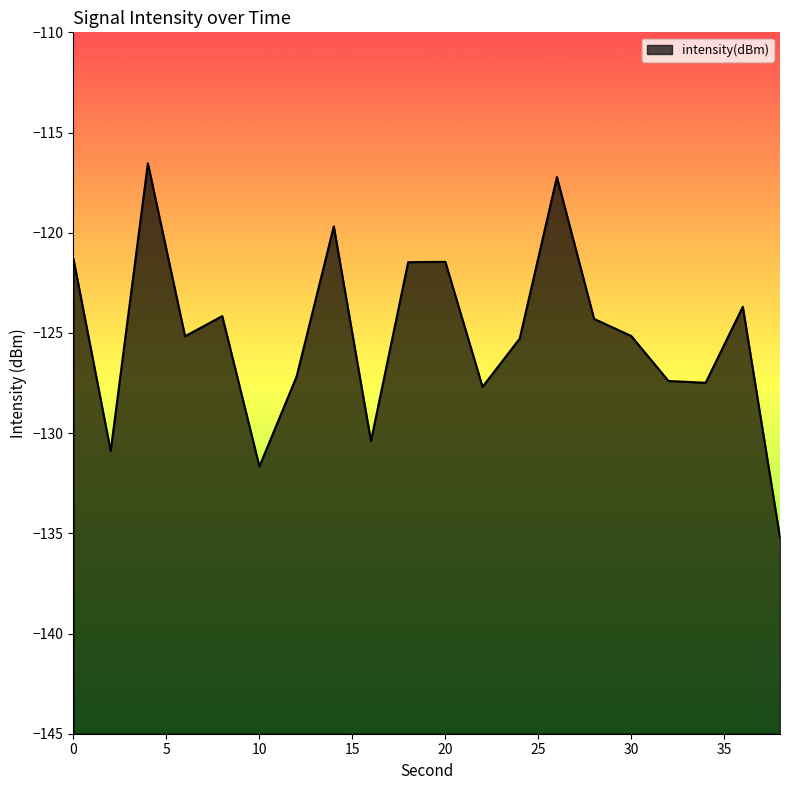

The value at 2 is -64.1. True or false?

False